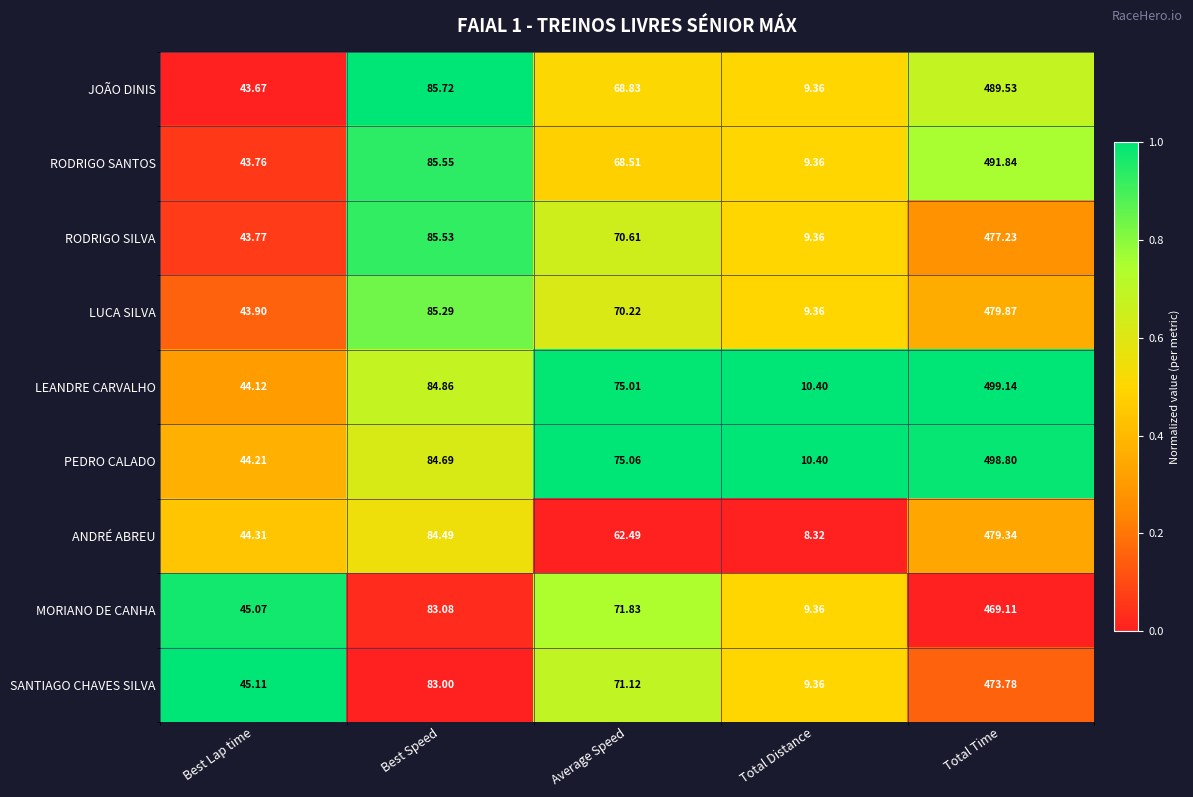

At which label does JOÃO DINIS reach its peak?

Total Time